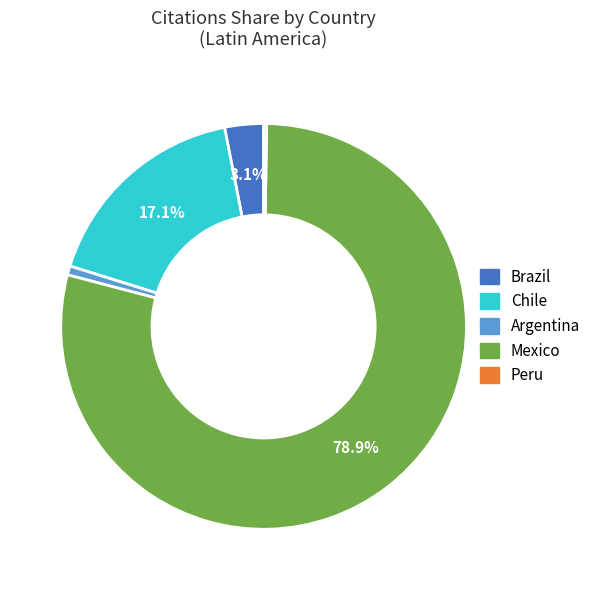

Between Argentina and Chile, which is larger?

Chile